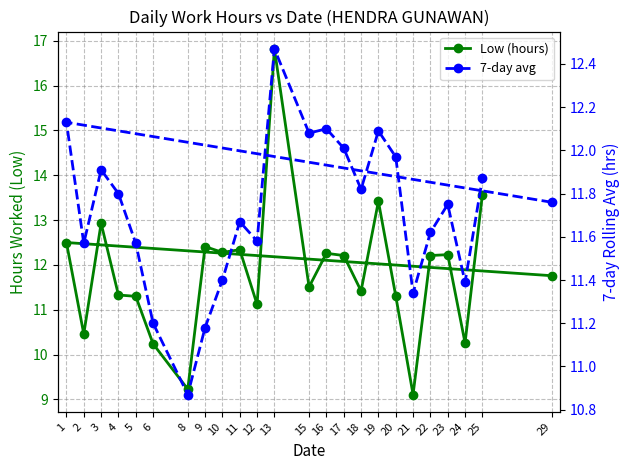

Is this an area chart (filled region under the line)?

No